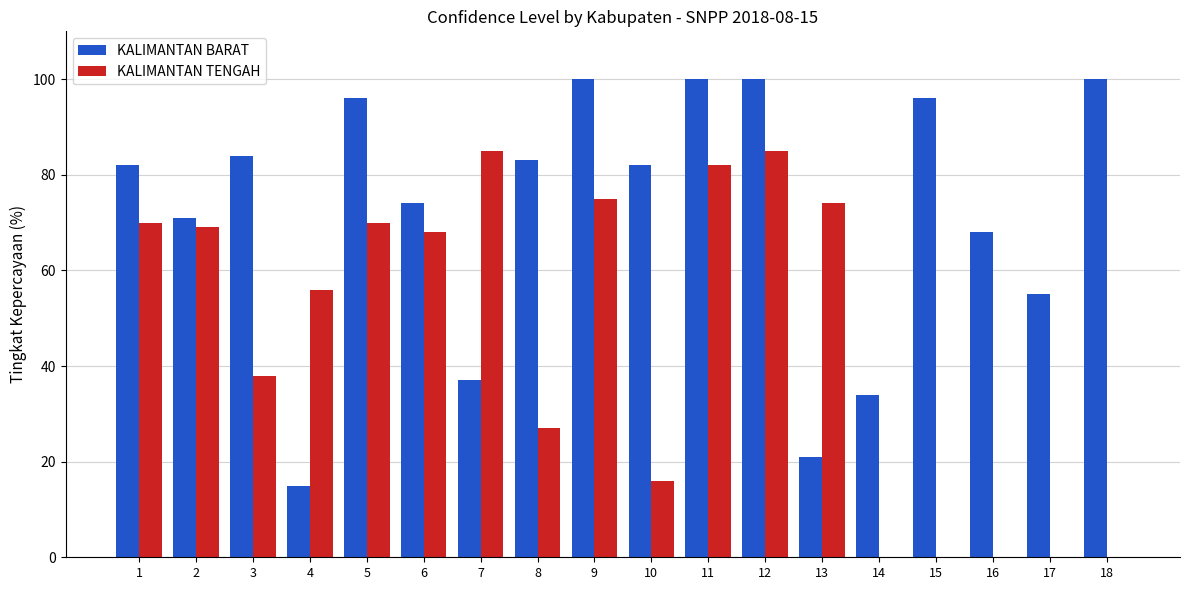

What is the sum of the KALIMANTAN BARAT values at 8 and 4?

98